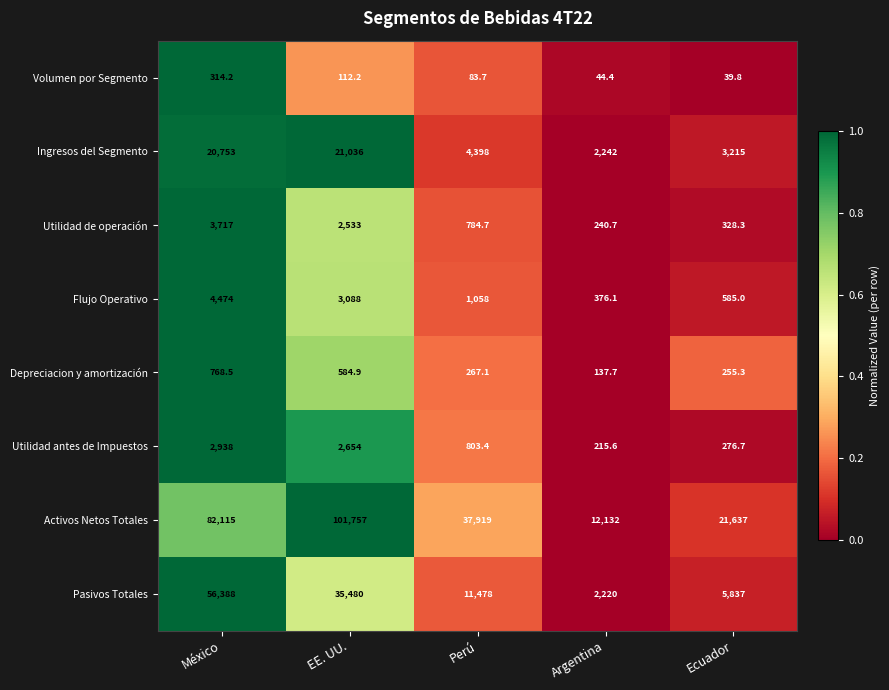

What value does the Ingresos del Segmento series have at Ecuador?

3215.0